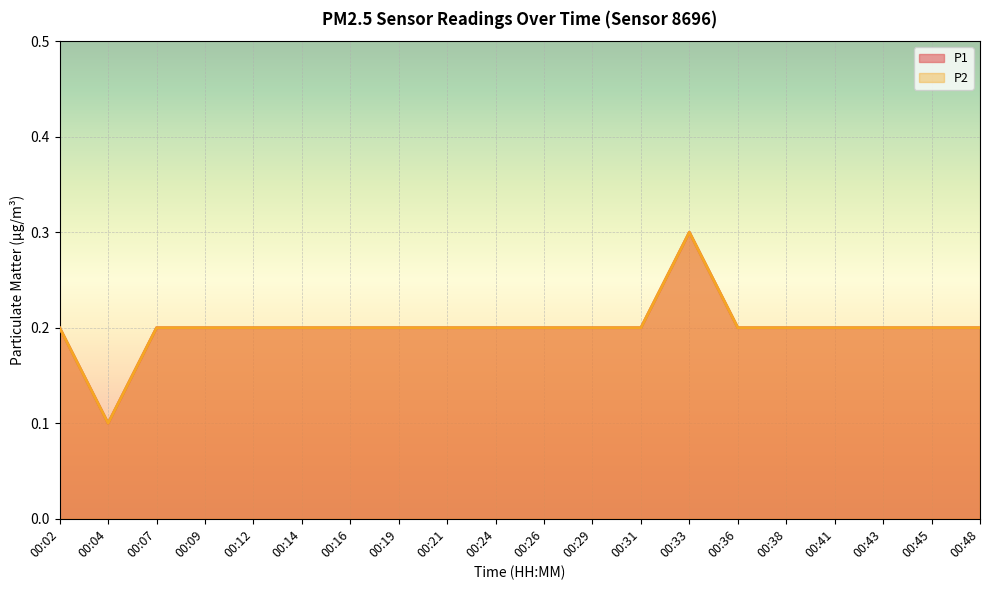

Reading right to left, what are all the values shown in this chart?

P1: 00:48=0.2	00:45=0.2	00:43=0.2	00:41=0.2	00:38=0.2	00:36=0.2	00:33=0.3	00:31=0.2	00:29=0.2	00:26=0.2	00:24=0.2	00:21=0.2	00:19=0.2	00:16=0.2	00:14=0.2	00:12=0.2	00:09=0.2	00:07=0.2	00:04=0.1	00:02=0.2
P2: 00:48=0.2	00:45=0.2	00:43=0.2	00:41=0.2	00:38=0.2	00:36=0.2	00:33=0.3	00:31=0.2	00:29=0.2	00:26=0.2	00:24=0.2	00:21=0.2	00:19=0.2	00:16=0.2	00:14=0.2	00:12=0.2	00:09=0.2	00:07=0.2	00:04=0.1	00:02=0.2